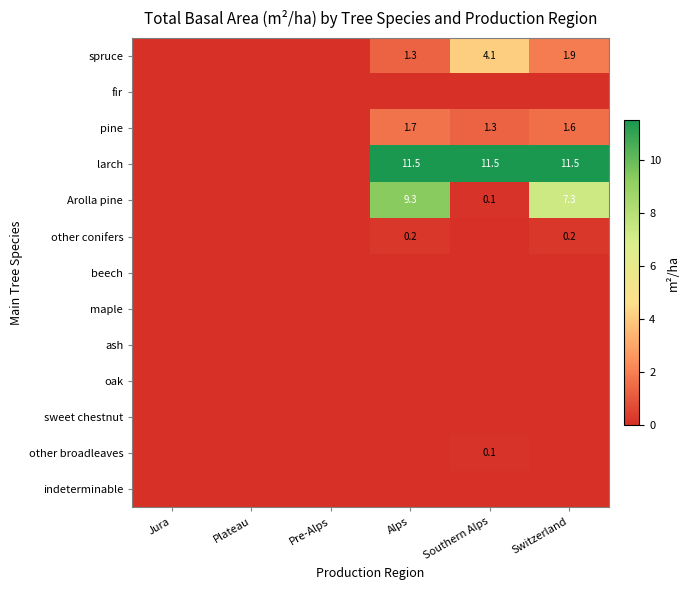

Which series has the largest range (max minus min)?

larch